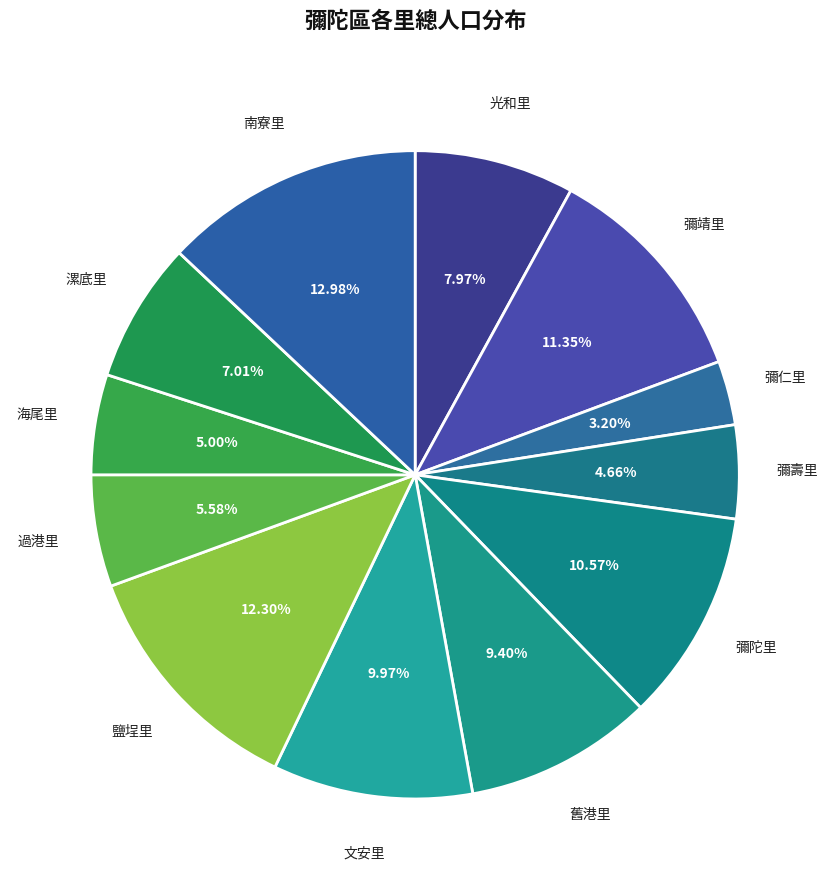

Which has a higher value, 文安里 or 海尾里?

文安里